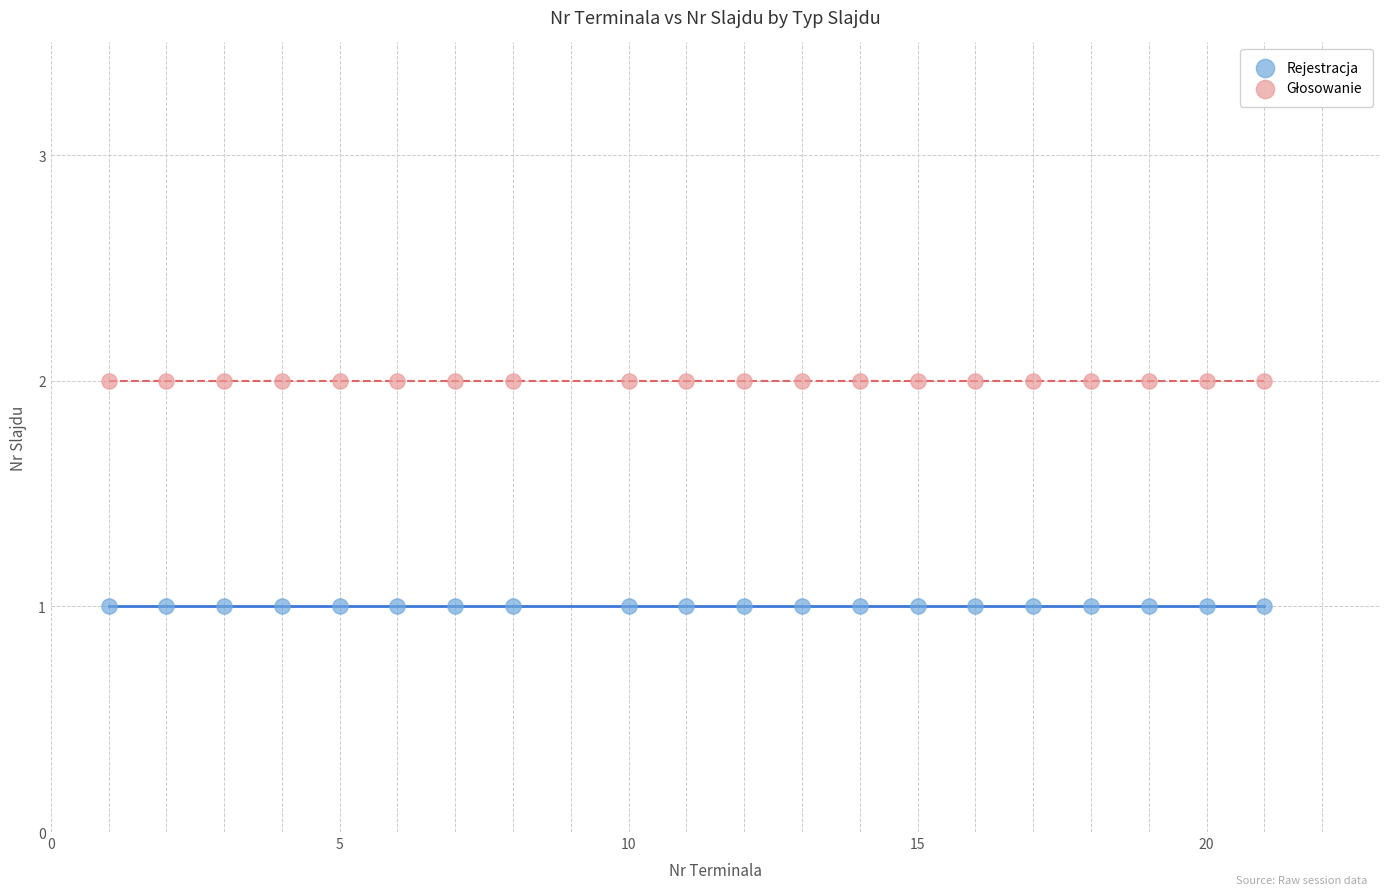

Which series contains the lowest Y value?

Rejestracja